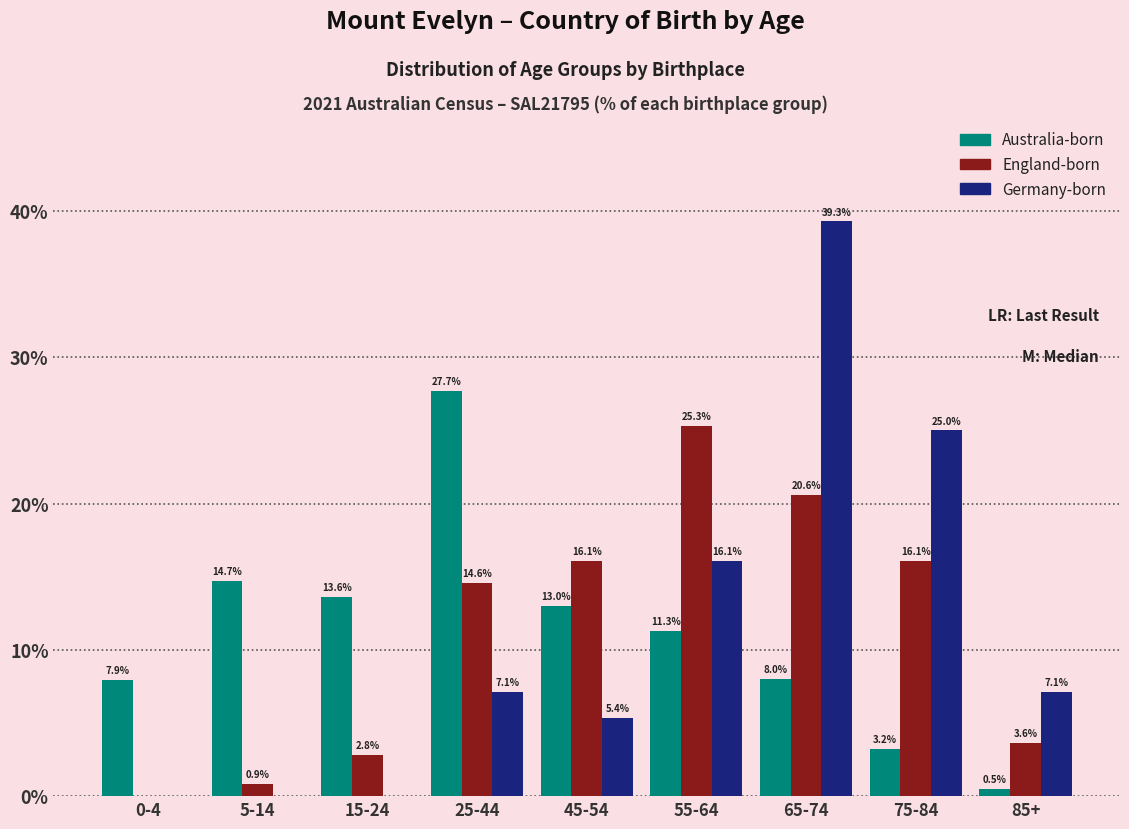

Reading left to right, what are all the values shown in this chart?

Australia-born: 0-4=7.9	5-14=14.7	15-24=13.6	25-44=27.7	45-54=13.0	55-64=11.3	65-74=8.0	75-84=3.2	85+=0.5
England-born: 0-4=0.0	5-14=0.9	15-24=2.8	25-44=14.6	45-54=16.1	55-64=25.3	65-74=20.6	75-84=16.1	85+=3.6
Germany-born: 0-4=0.0	5-14=0.0	15-24=0.0	25-44=7.1	45-54=5.4	55-64=16.1	65-74=39.3	75-84=25.0	85+=7.1